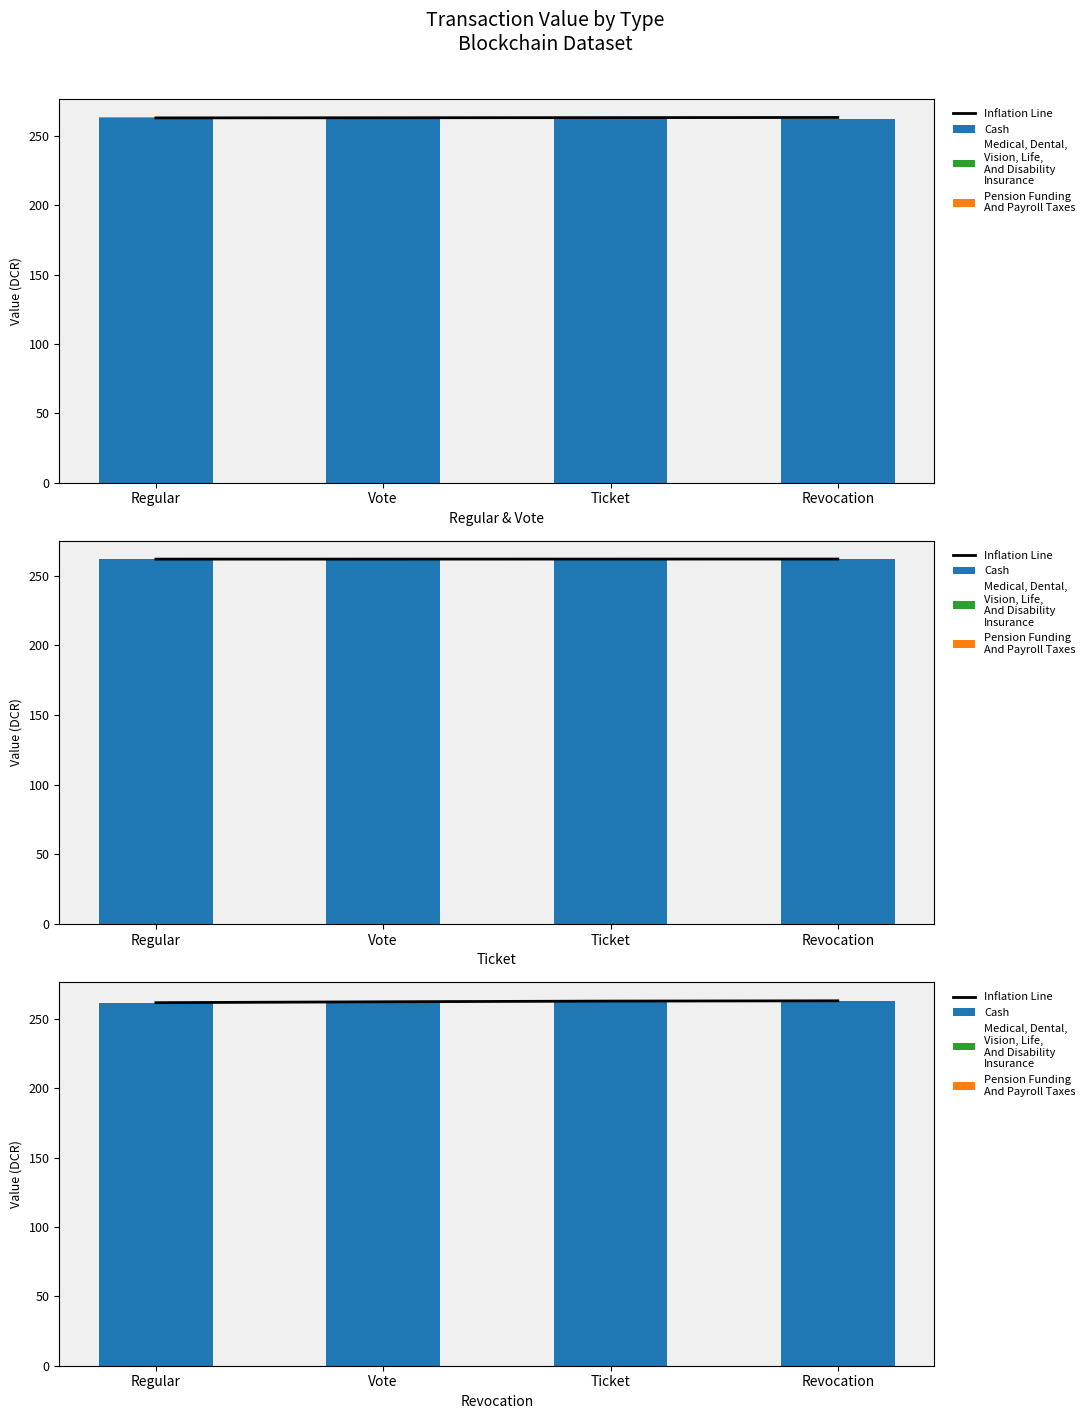

At which label does Pension Funding
And Payroll Taxes reach its minimum?

Regular